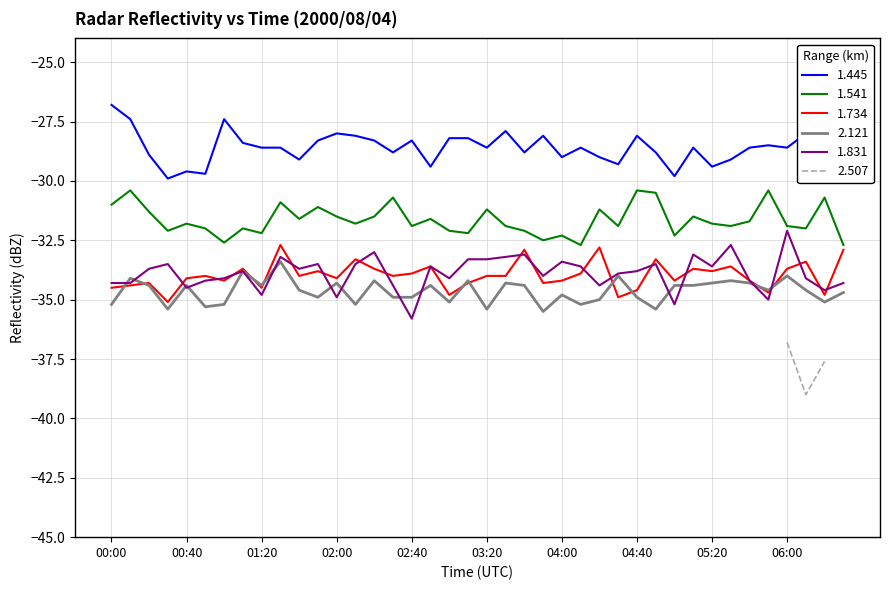

Which series has the largest total across all categories?

1.445